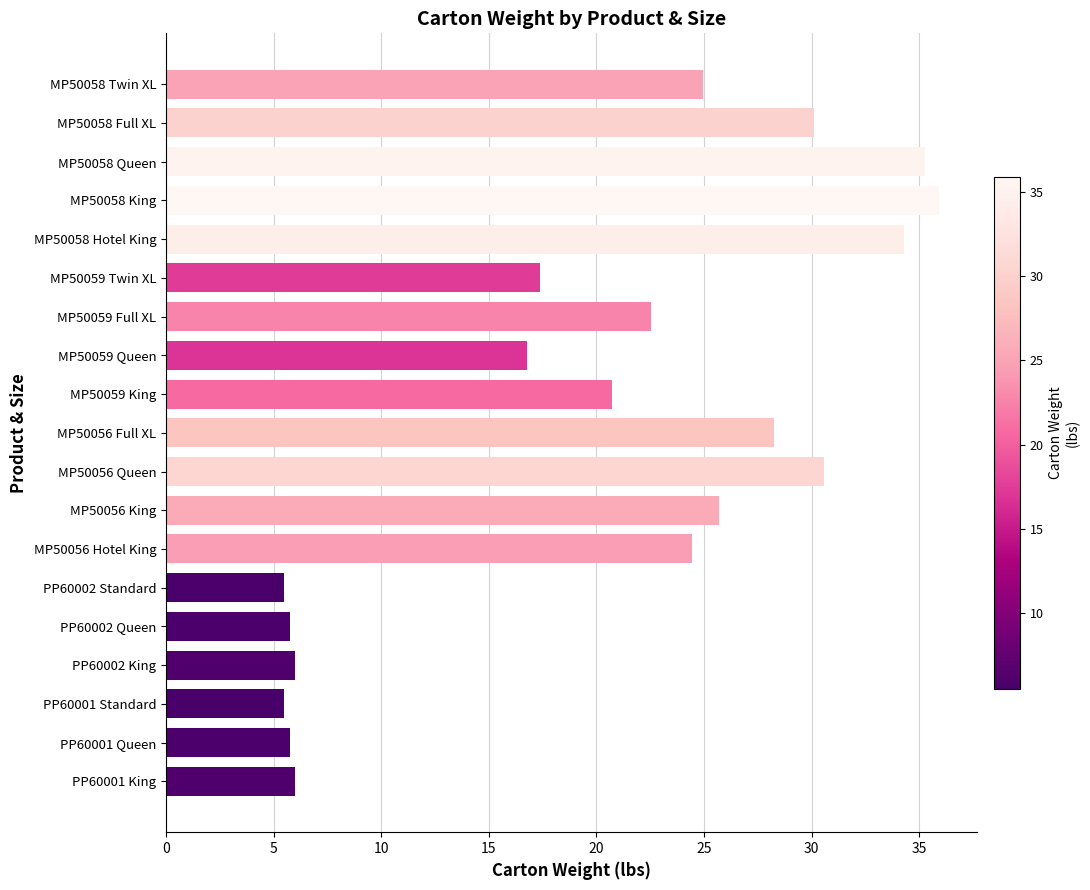

Between MP50059 Queen and MP50059 Full XL, which is larger?

MP50059 Full XL